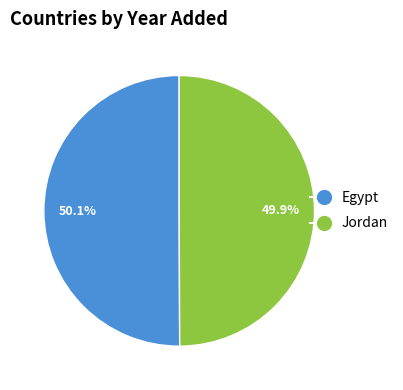

Is there a majority slice in this chart?

Yes